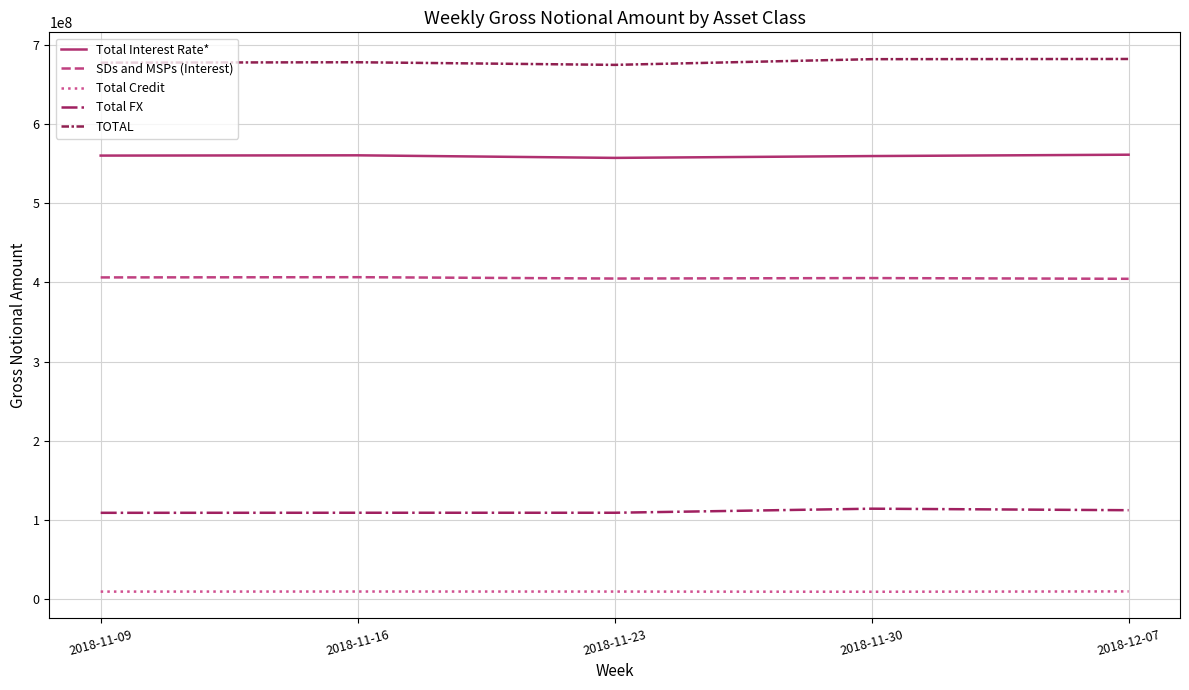

What is the sum of the SDs and MSPs (Interest) values at 2018-11-30 and 2018-11-09?

812015809